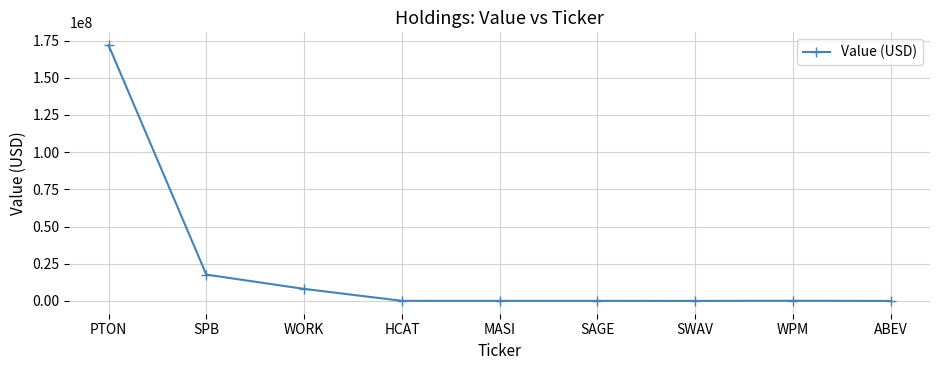

True or false: there are more than 0 points higher than both neighbors.

True